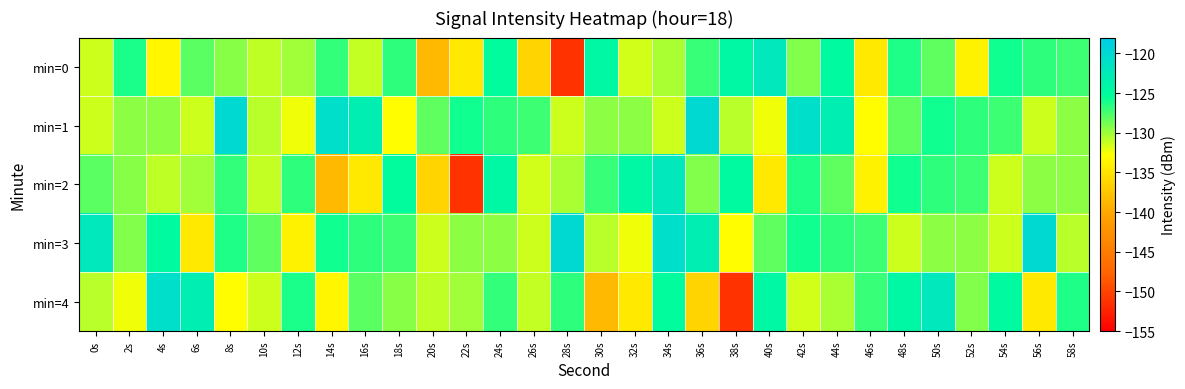

Which series changed the most between 10s and 20s?

min=0